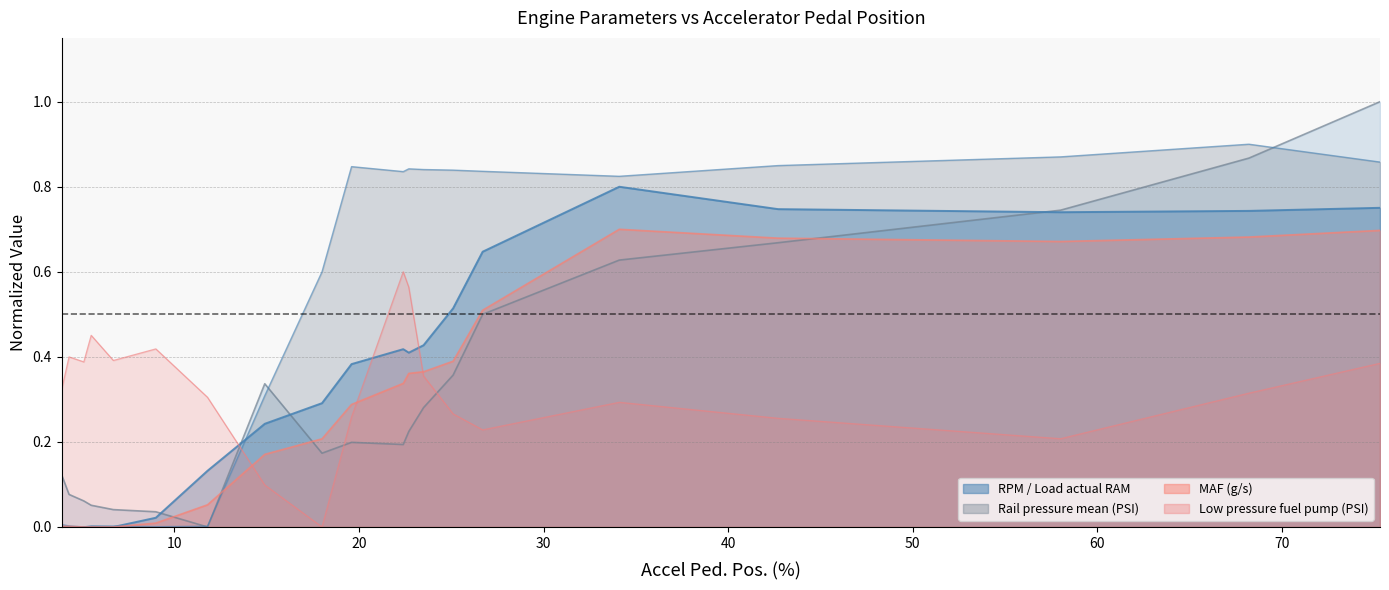

What is the highest value of the Low pressure fuel pump (PSI) series?

0.6